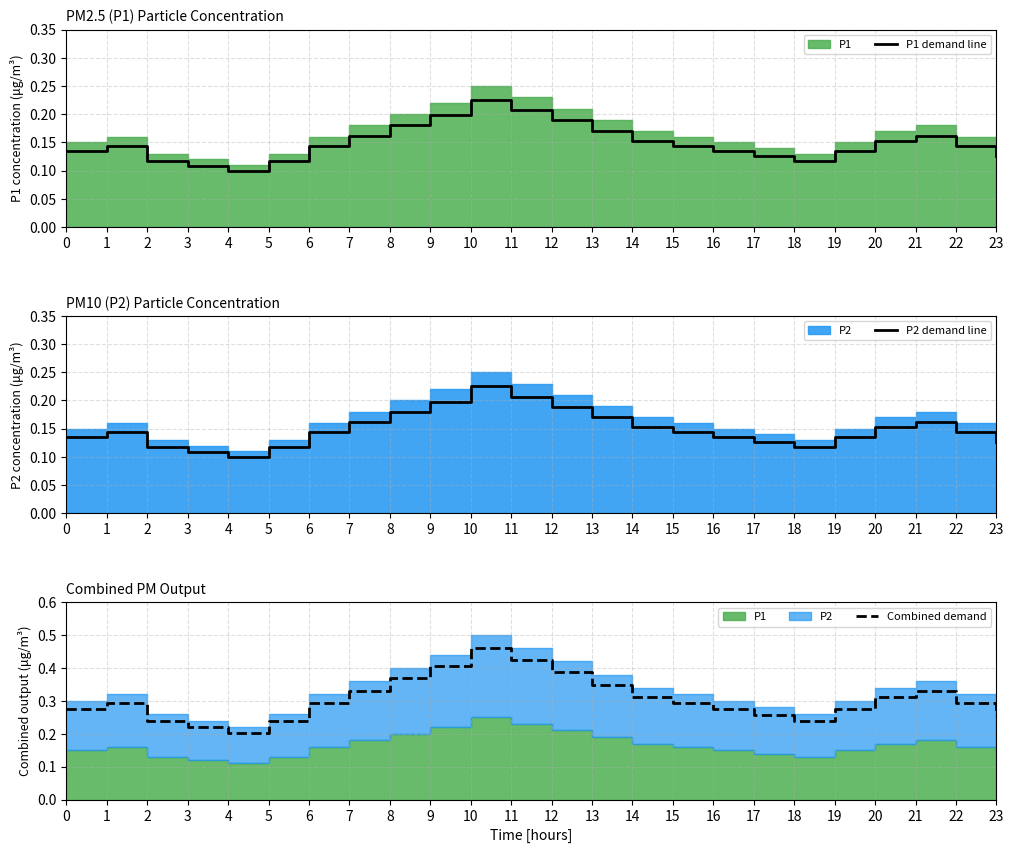

Which series has the largest range (max minus min)?

Combined demand